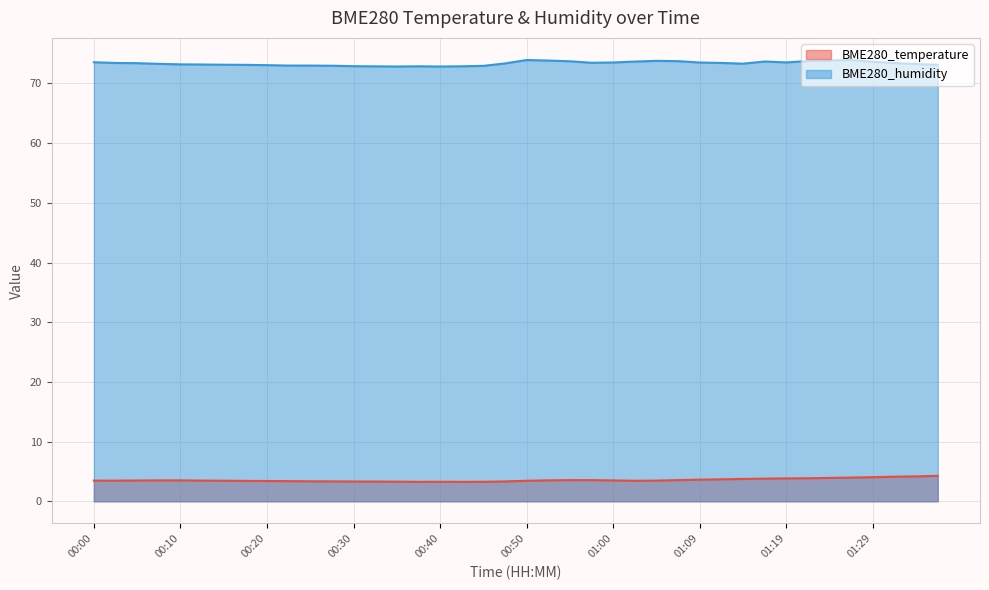

Does the chart display data point markers on the line(s)?

No